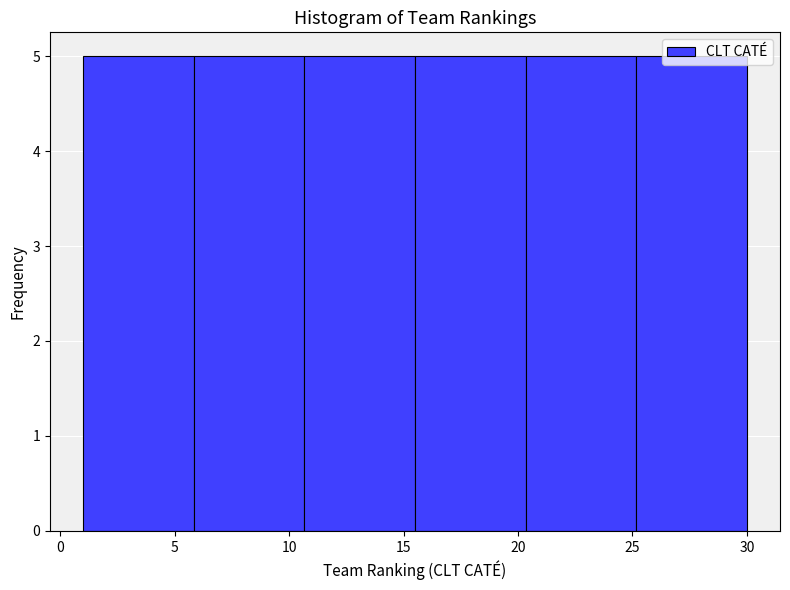

How tall is the bar that spans 15.5 to 20.5 on the x-axis? Neither the bar edges nor the heights are printed on the chart, so give them approximately, as read against the axes.

5